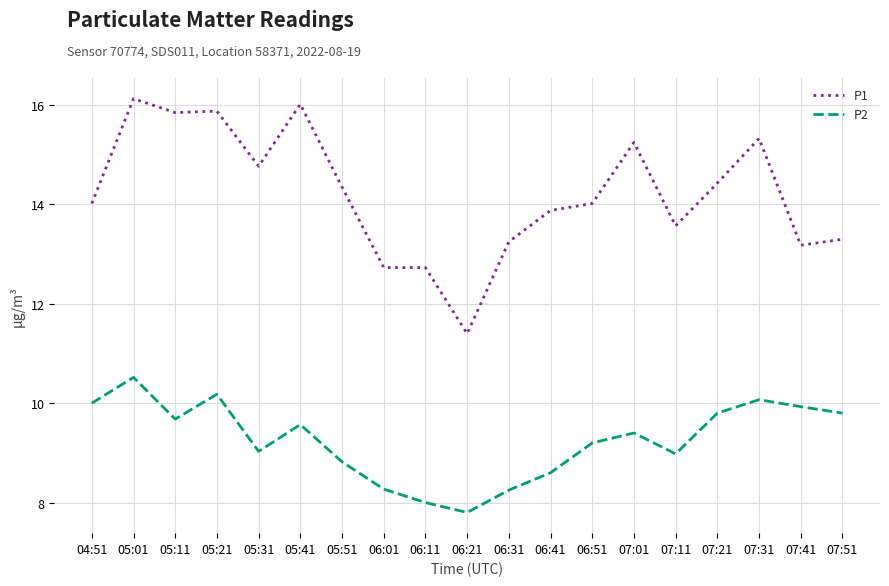

What is the spread (max minus min) of values at 07:21?

4.6